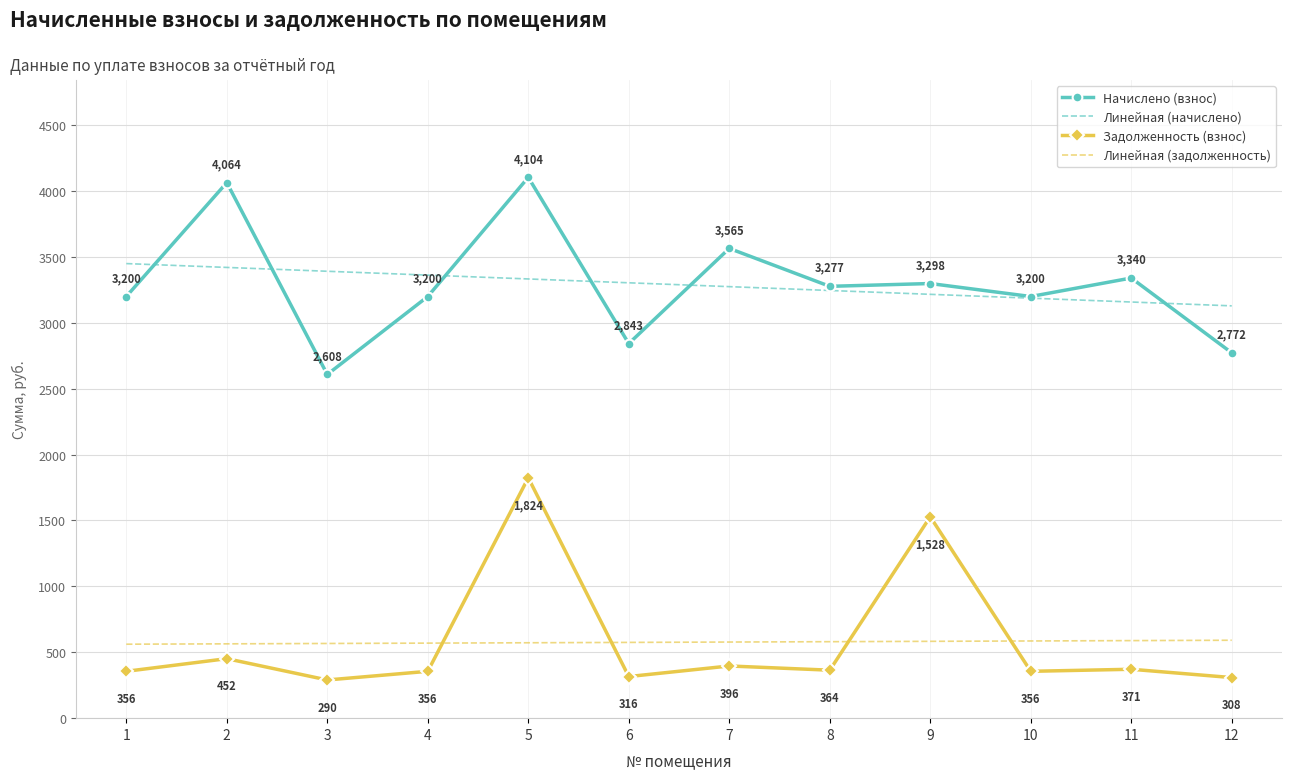

What is the average value of the Начислено (взнос) series?

3289.1